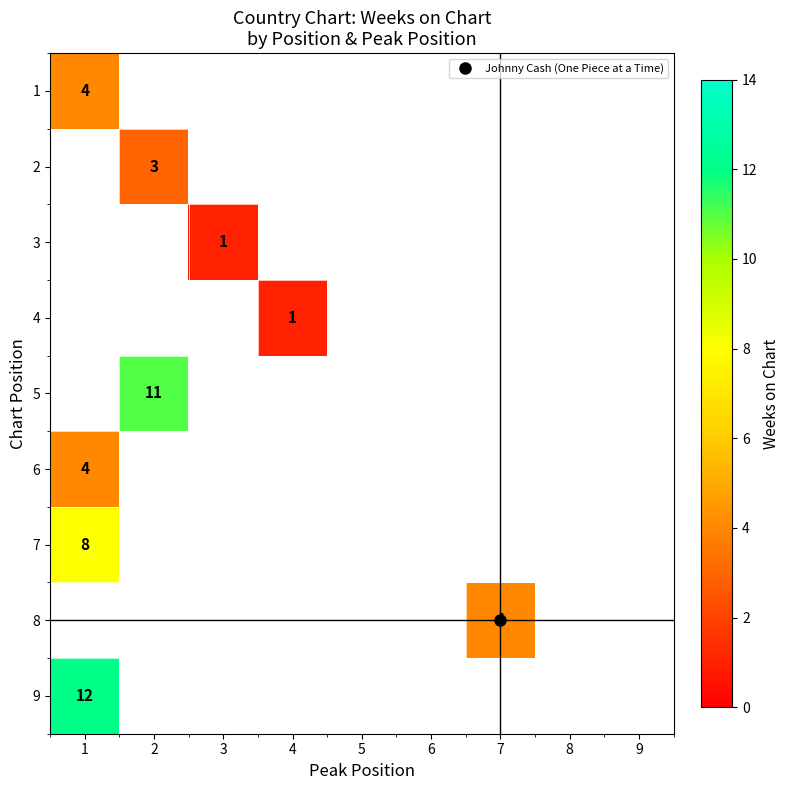

List the labels in order of 8 value, smallest first.

1, 2, 3, 4, 5, 6, 7, 8, 9